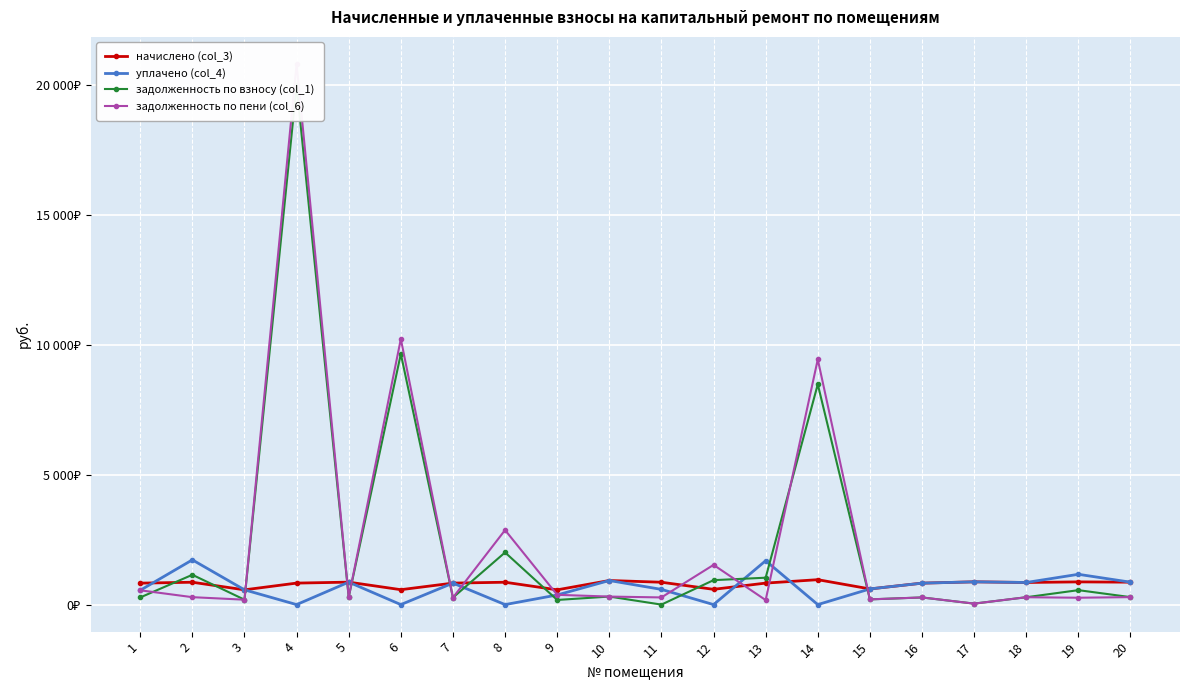

What is the difference between the second highest and second lowest values in the задолженность по взносу (col_1) series?

9601.9